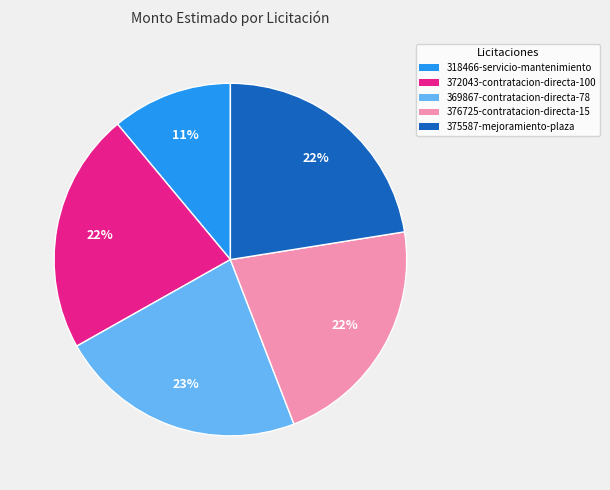

Between 376725-contratacion-directa-15 and 369867-contratacion-directa-78, which is larger?

369867-contratacion-directa-78